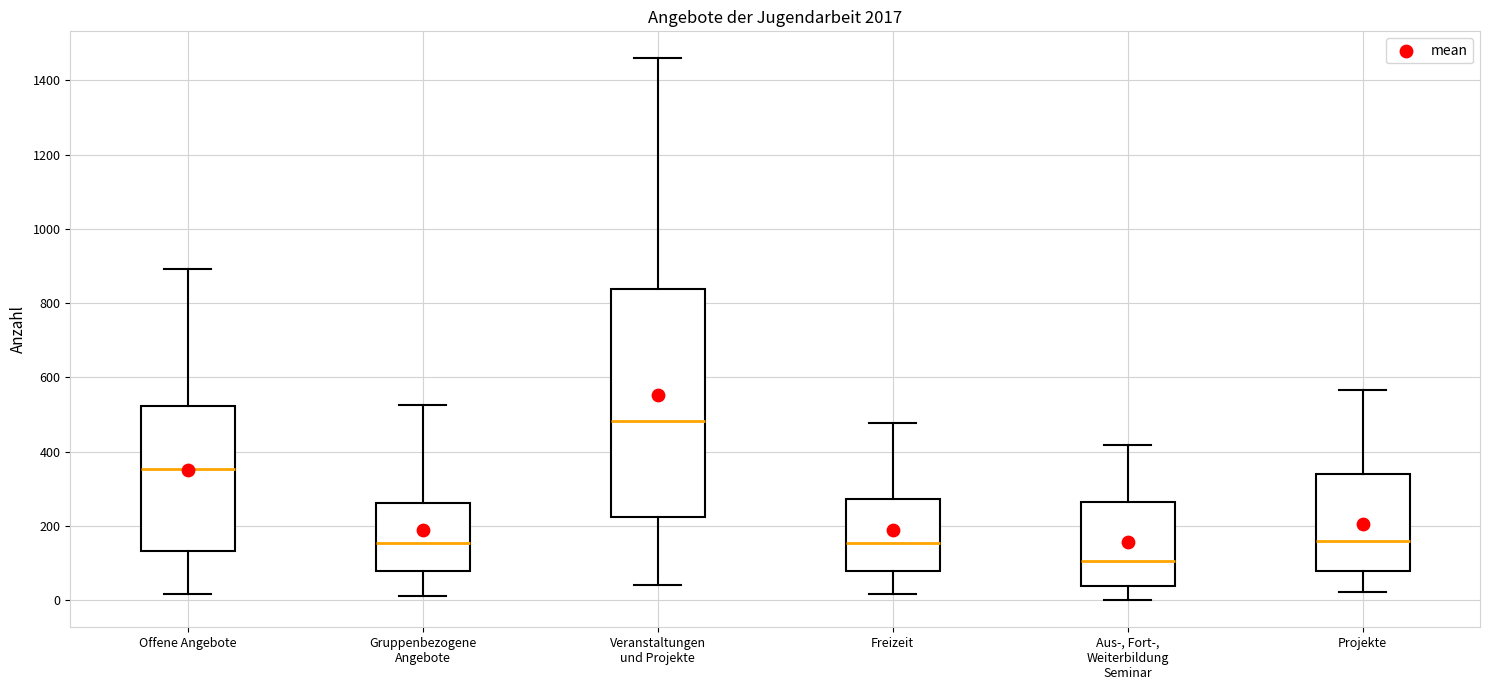

Where does the median line of the box for Freizeit sit on the y-axis? The values are not printed on the chart, so give them approximately, as read against the axis.

160